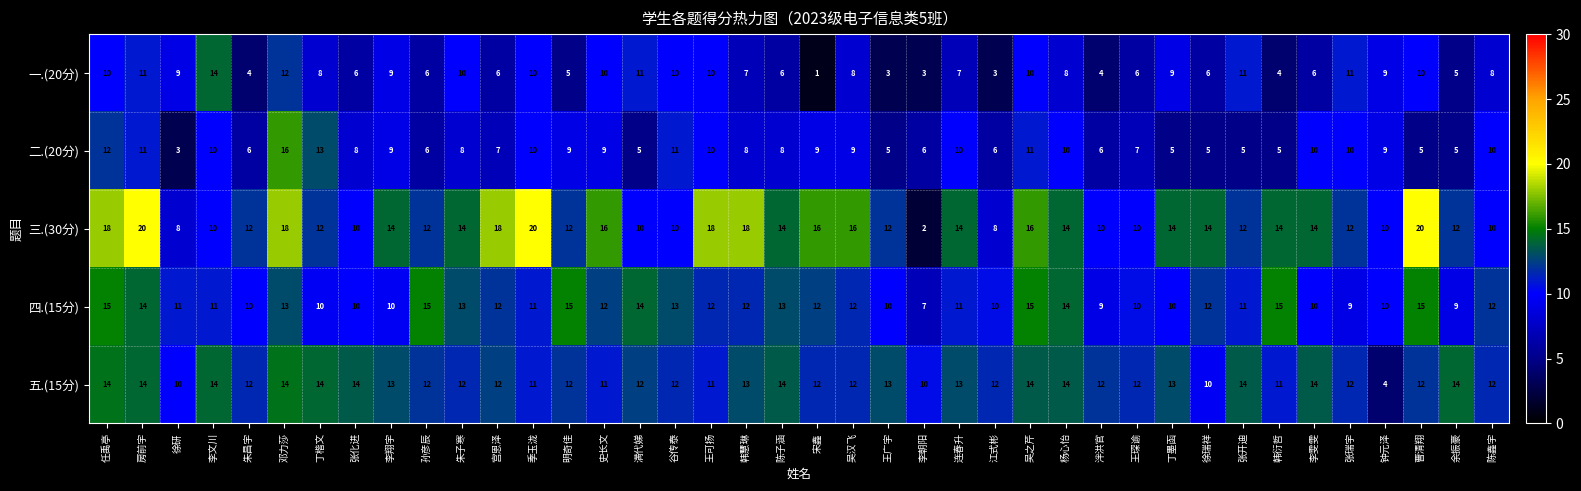

What is the difference between the 三.(30分) values at 孙彦辰 and 房前宇?

8